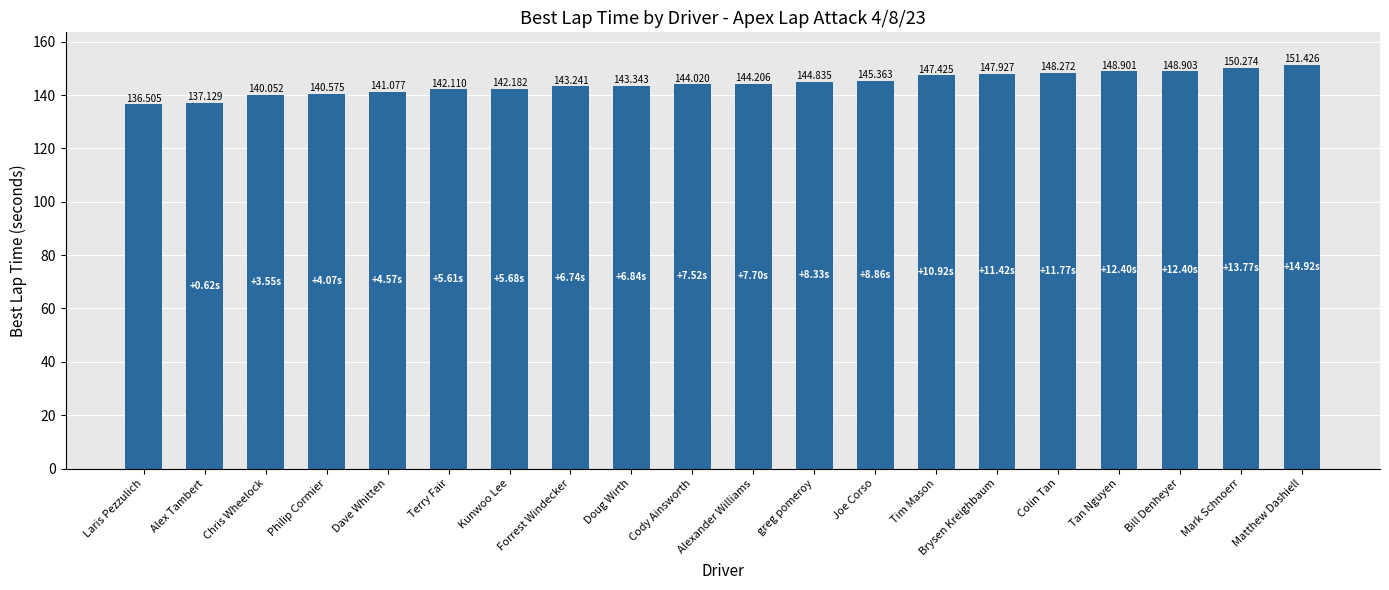

Reading left to right, list all the values displayed in this chart.

136.5	137.1	140.1	140.6	141.1	142.1	142.2	143.2	143.3	144.0	144.2	144.8	145.4	147.4	147.9	148.3	148.9	148.9	150.3	151.4